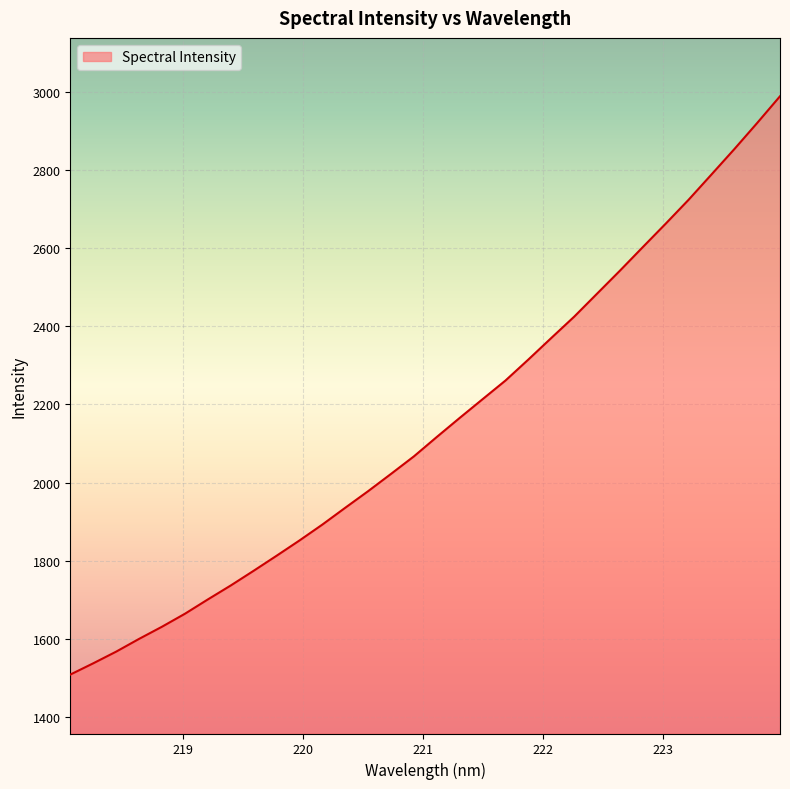

What is the minimum value shown in the chart?

1508.4